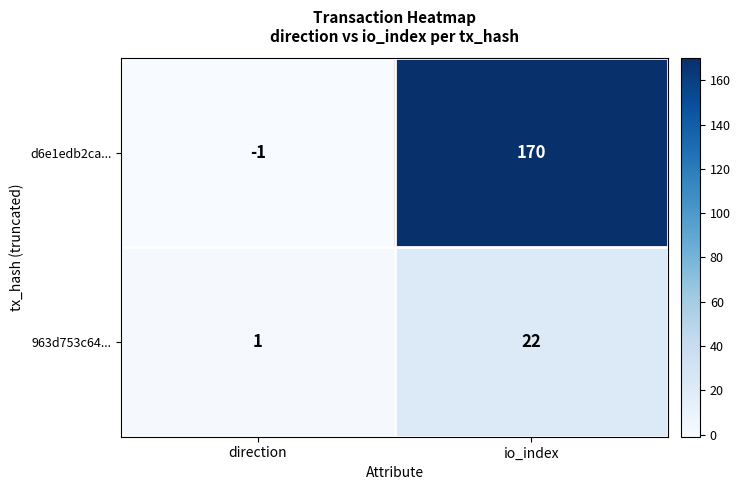

True or false: 963d753c64... has a value of 22 at io_index.

True